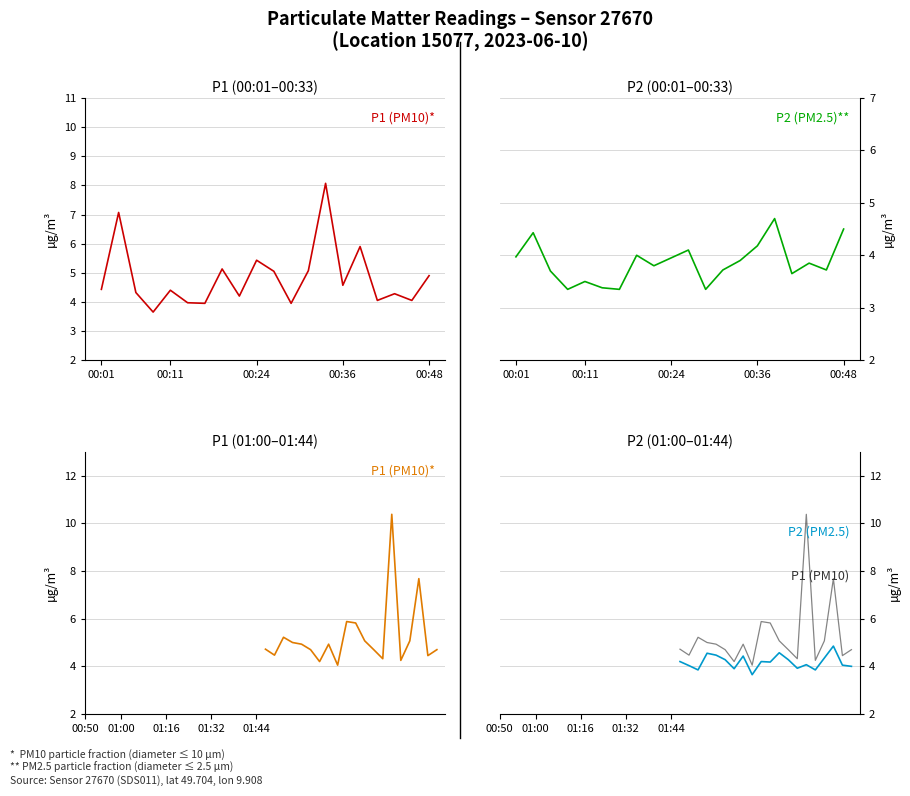

True or false: P1 has a value of 11.6 at 17.

False